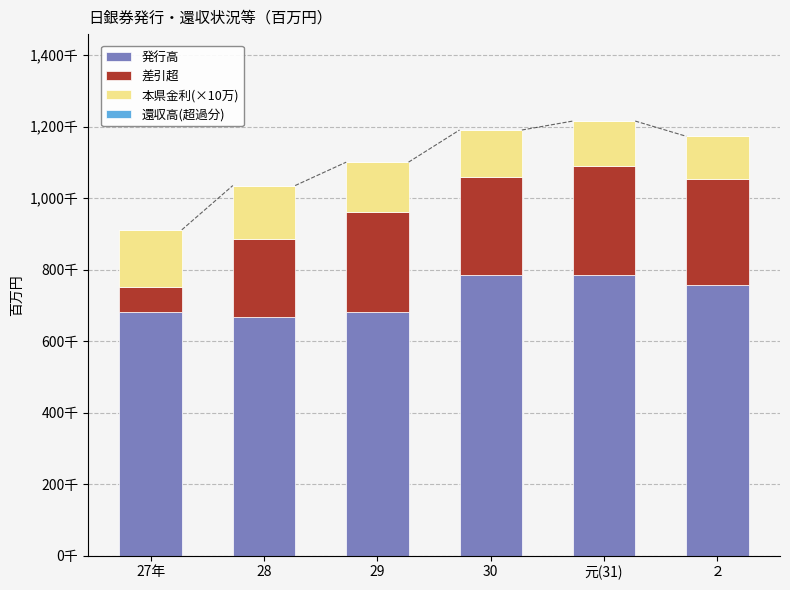

Are the bars horizontal?

No